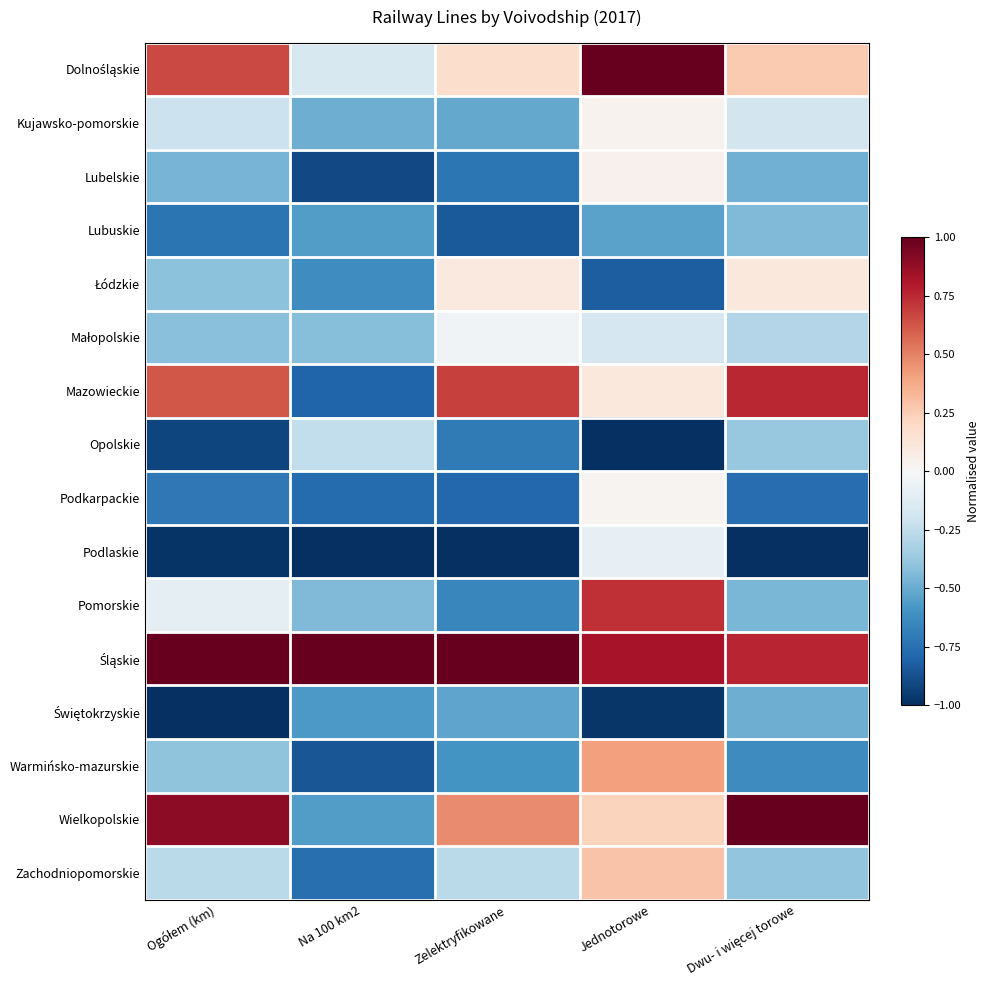

Which series changed the most between Zelektryfikowane and Jednotorowe?

Pomorskie